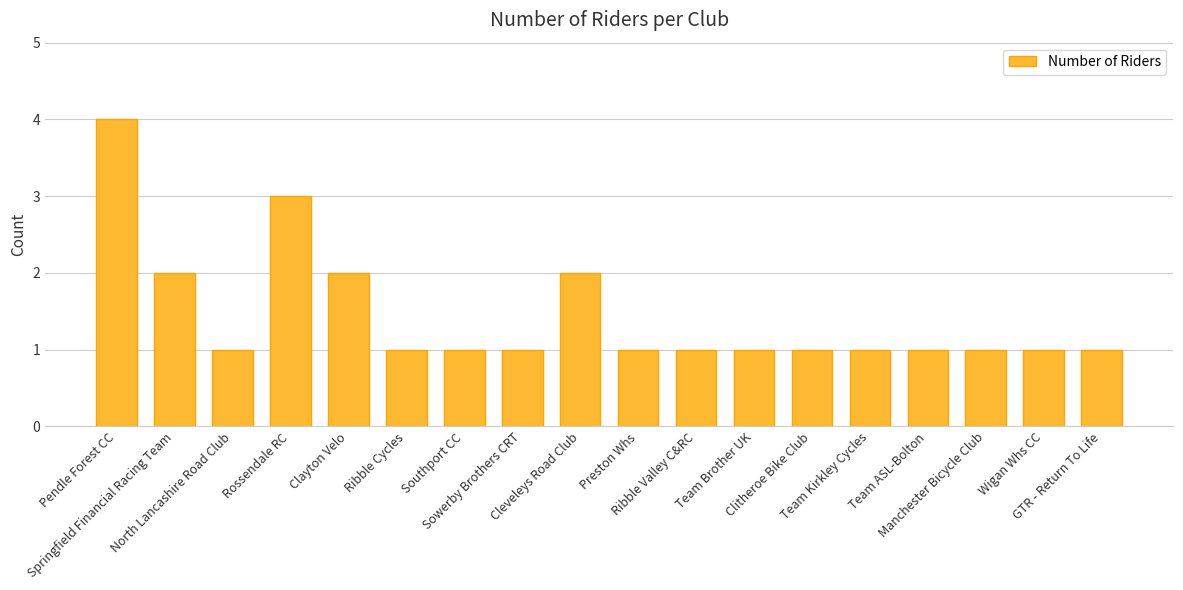

What is the sum of the values at North Lancashire Road Club and Ribble Cycles?

2